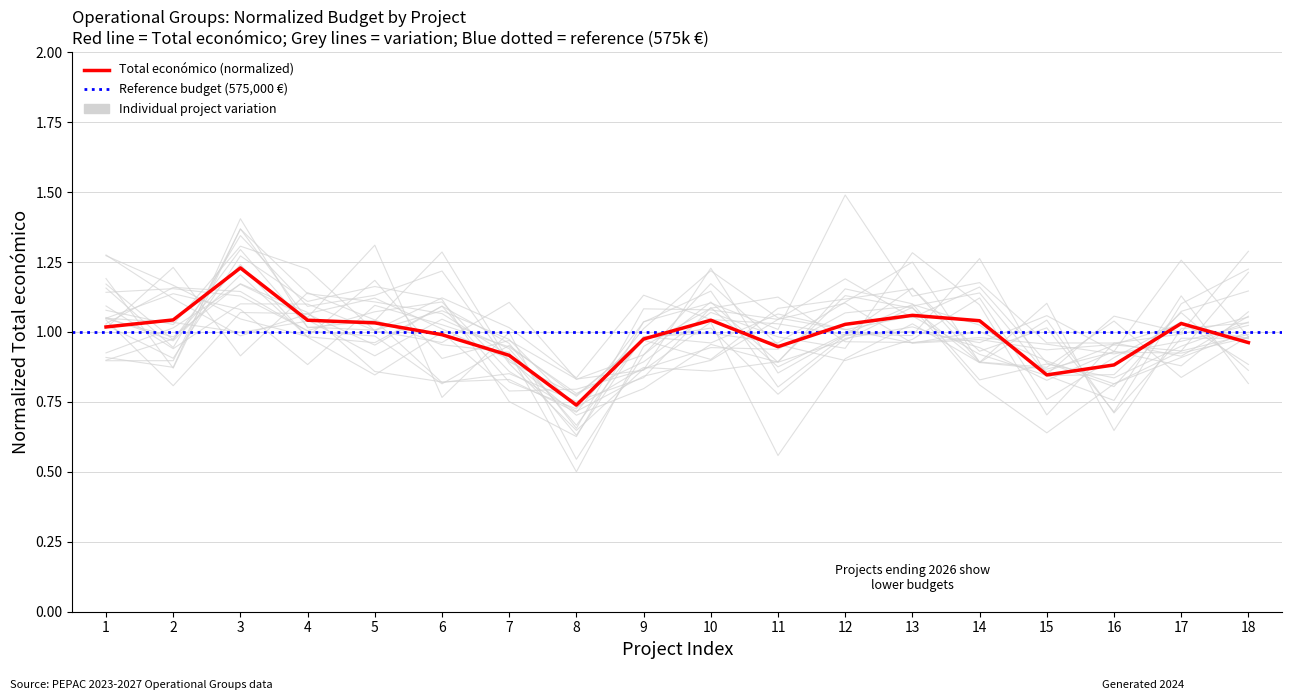

How many interior local valleys (lower than both neighbors) does the data have?

3